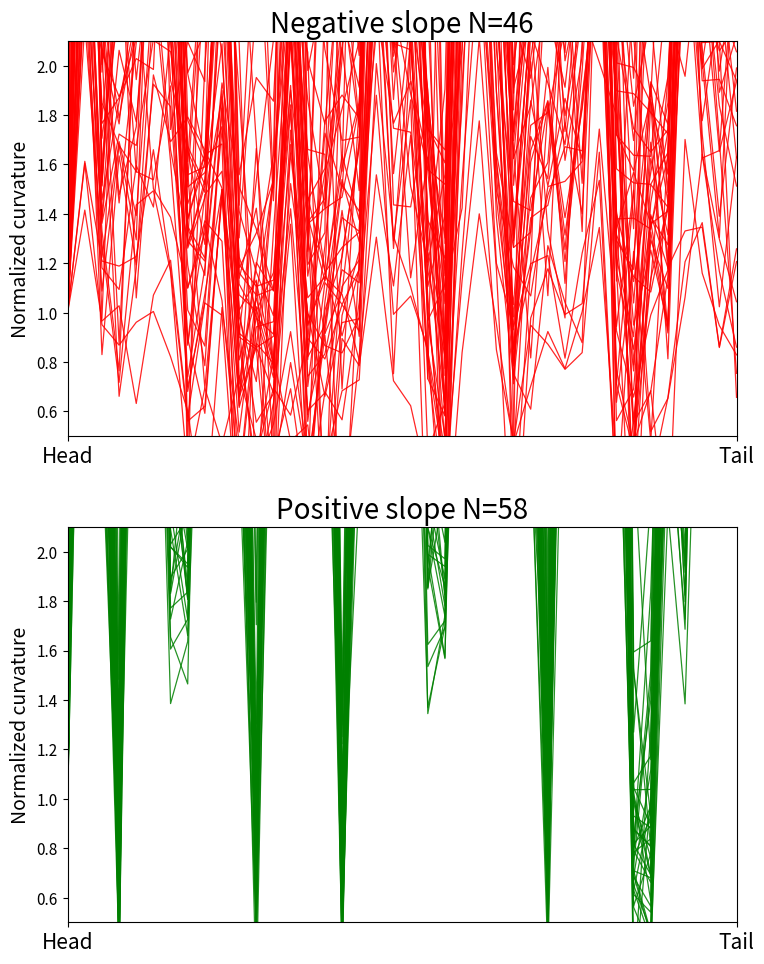

How many values in the Positive slope series exceed 8?

20